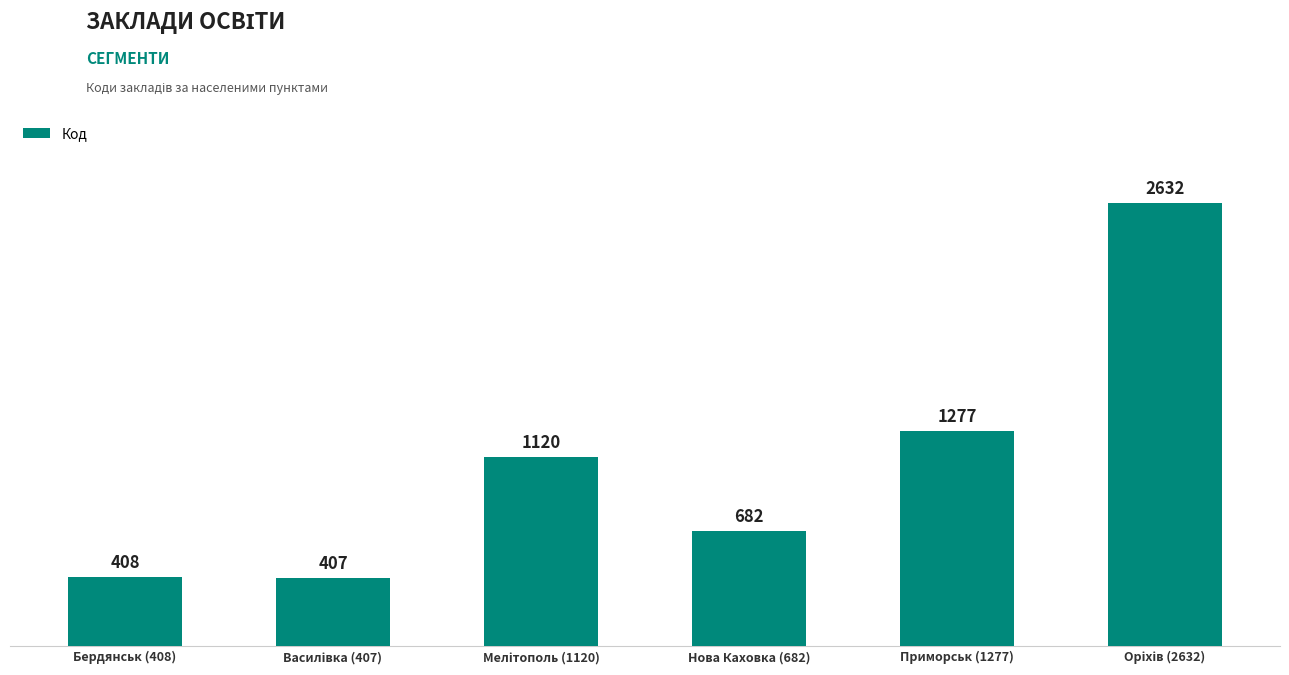

What position from the right is Бердянськ (408)?

6